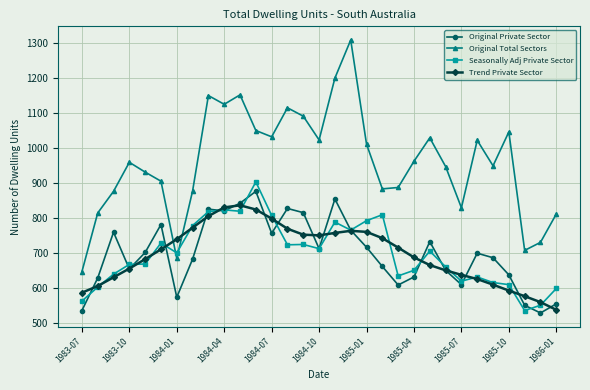

True or false: Original Total Sectors has more than 0 interior local peaks.

True